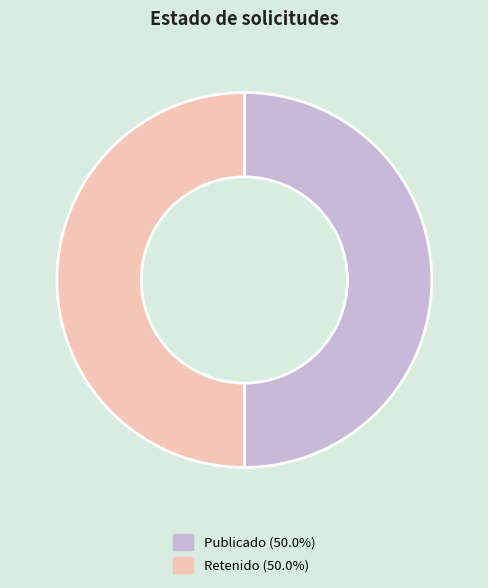

How many slices are in this pie chart?

2